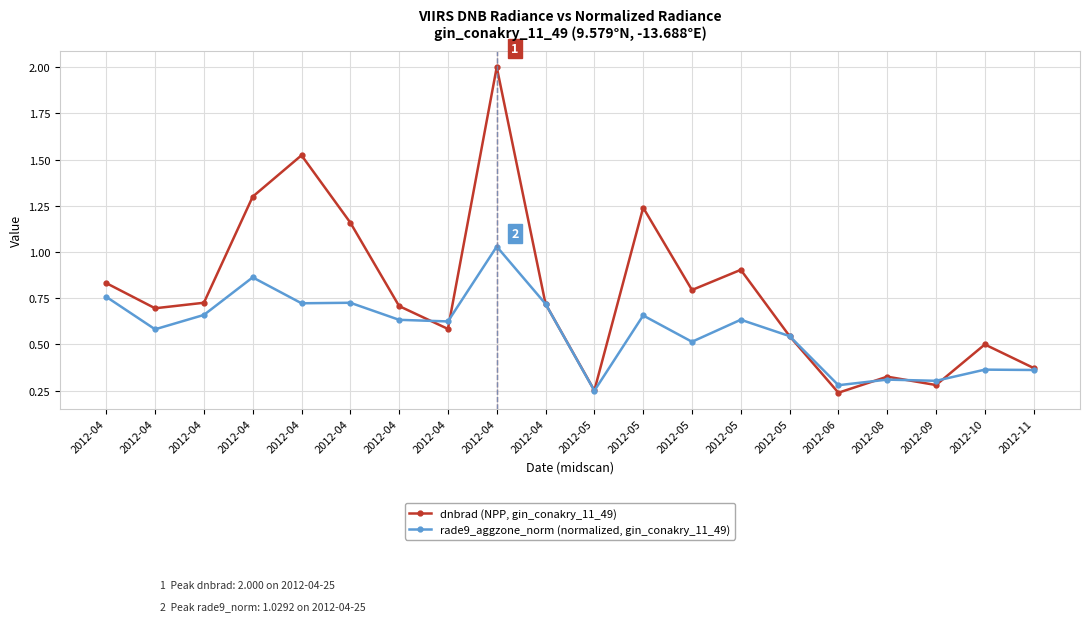

Which series has the largest range (max minus min)?

dnbrad (NPP, gin_conakry_11_49)